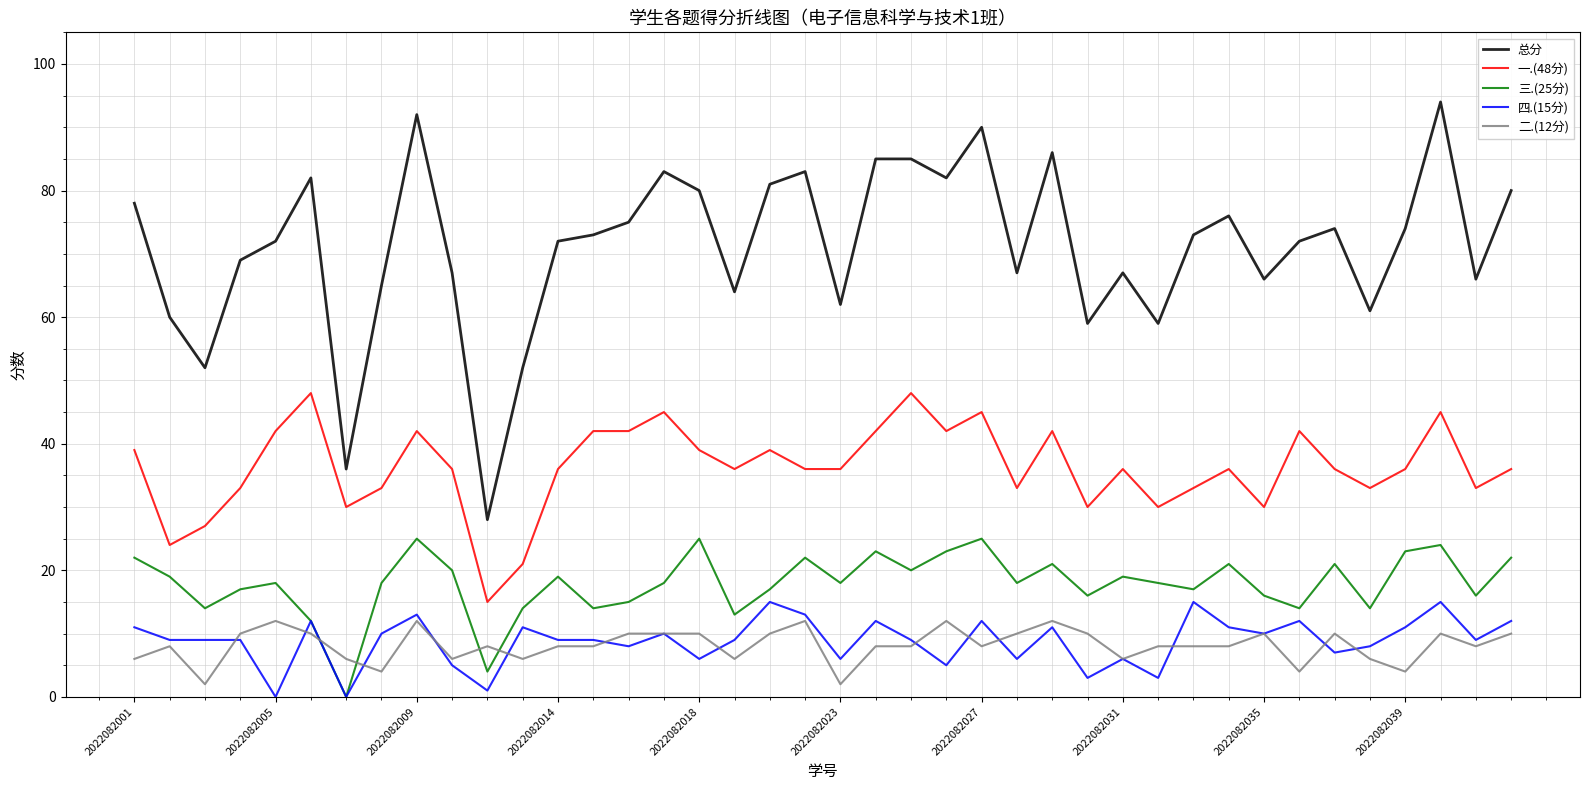

What is the maximum value for 一.(48分)?

48